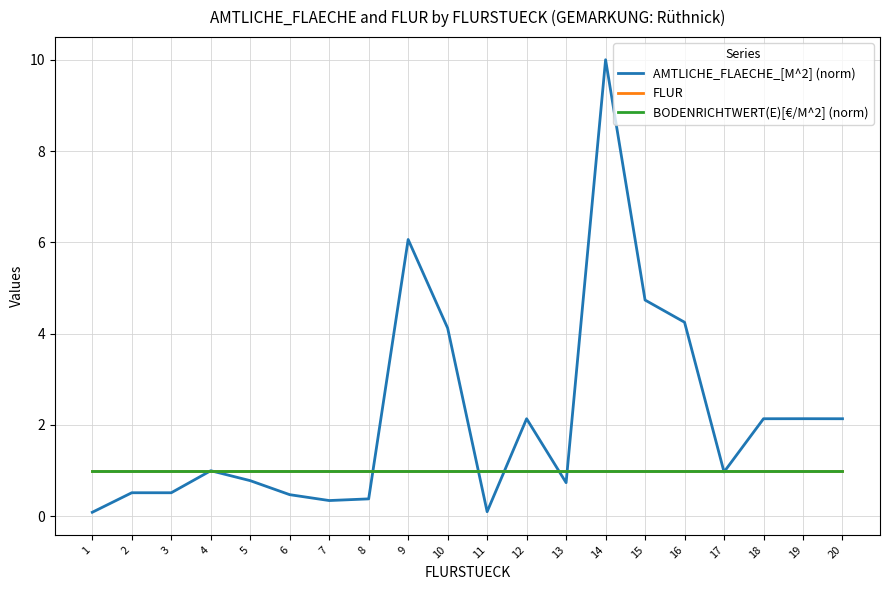

What is the value of the FLUR point at the 14th from the left?

1.0